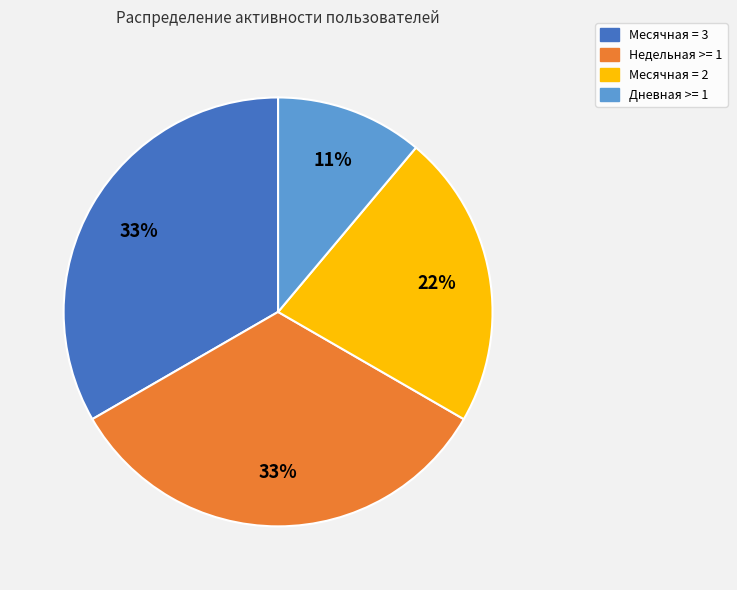

Which category has the smallest portion of the pie?

Дневная >= 1